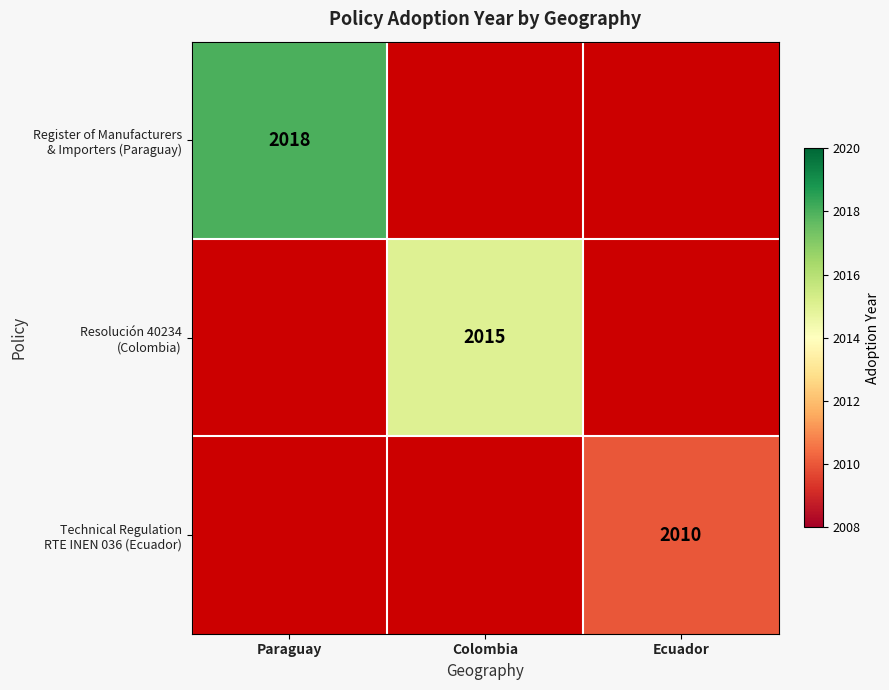

At how many categories does at least one series exceed 2017?

1